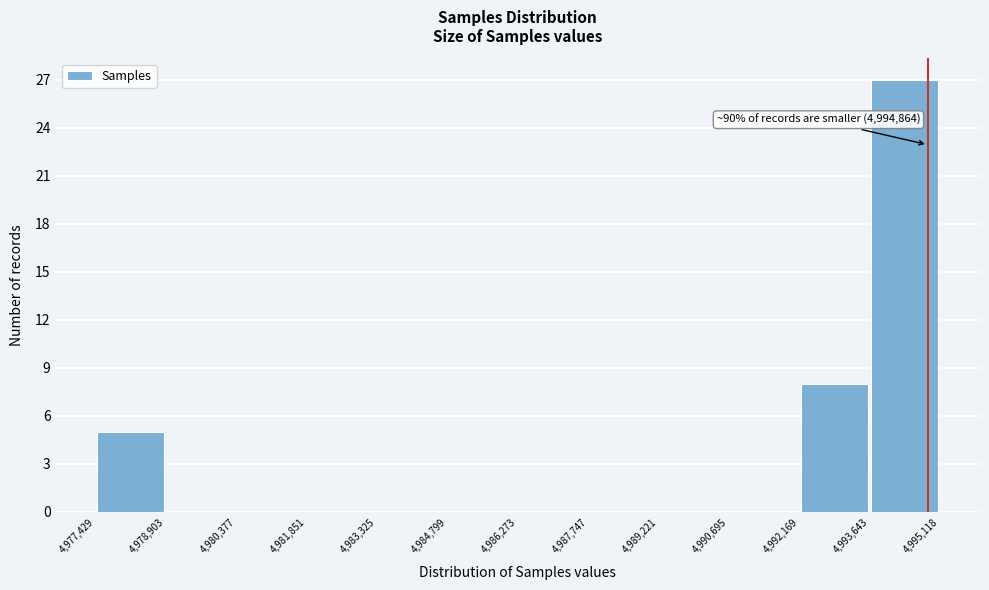

Over which range of the x-axis is the bar tallest?

4,993,643 to 4,995,118